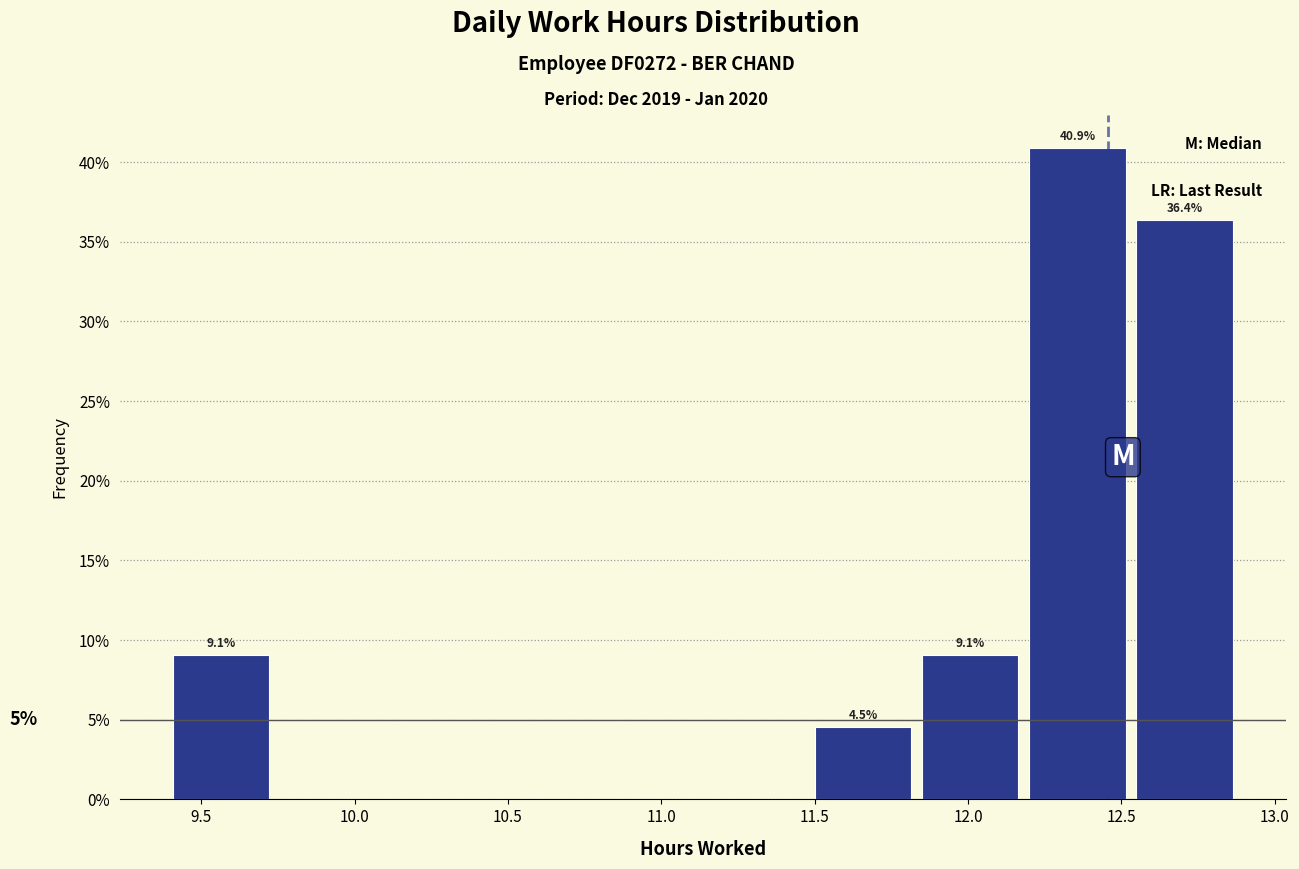

Which range on the x-axis has the tallest bar?

12.20 to 12.55